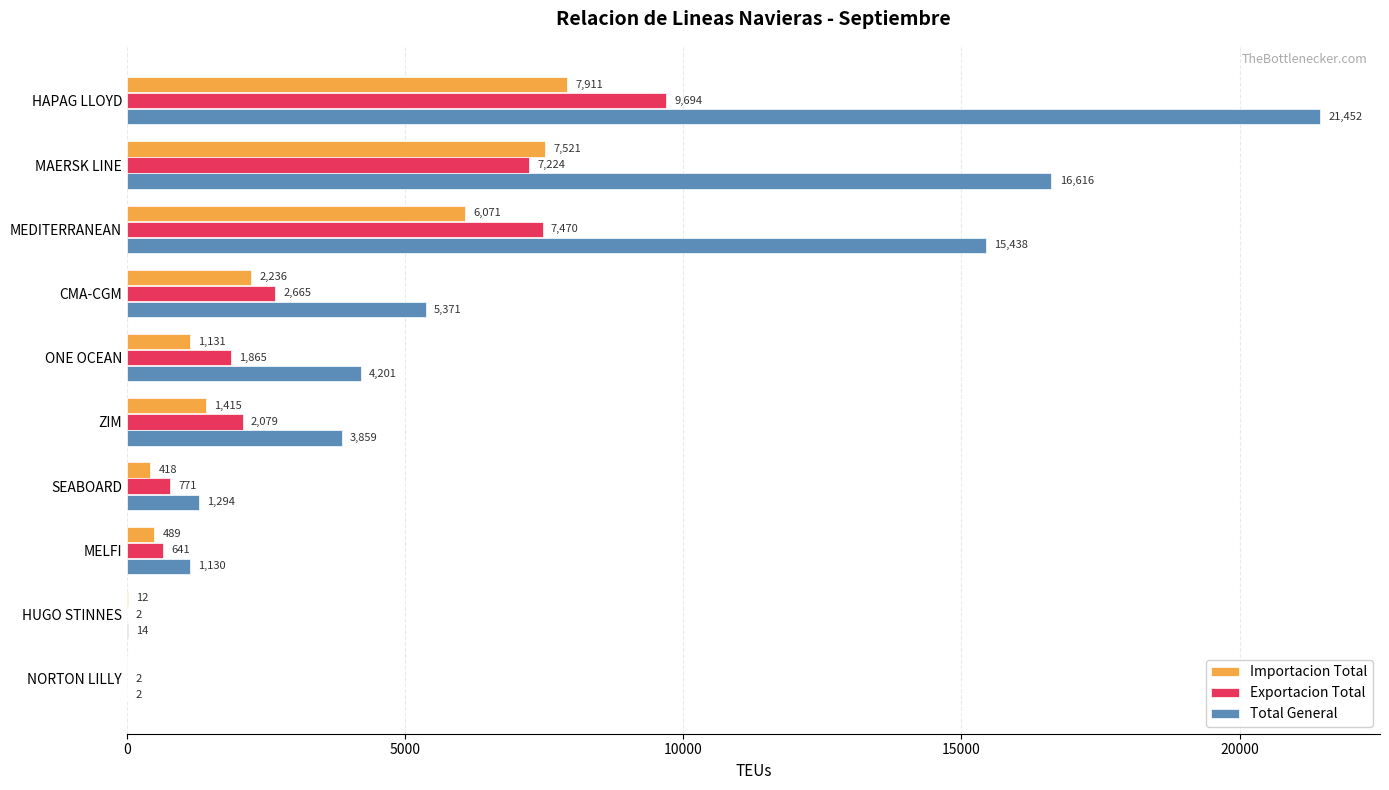

At which label does Exportacion Total reach its peak?

HAPAG LLOYD